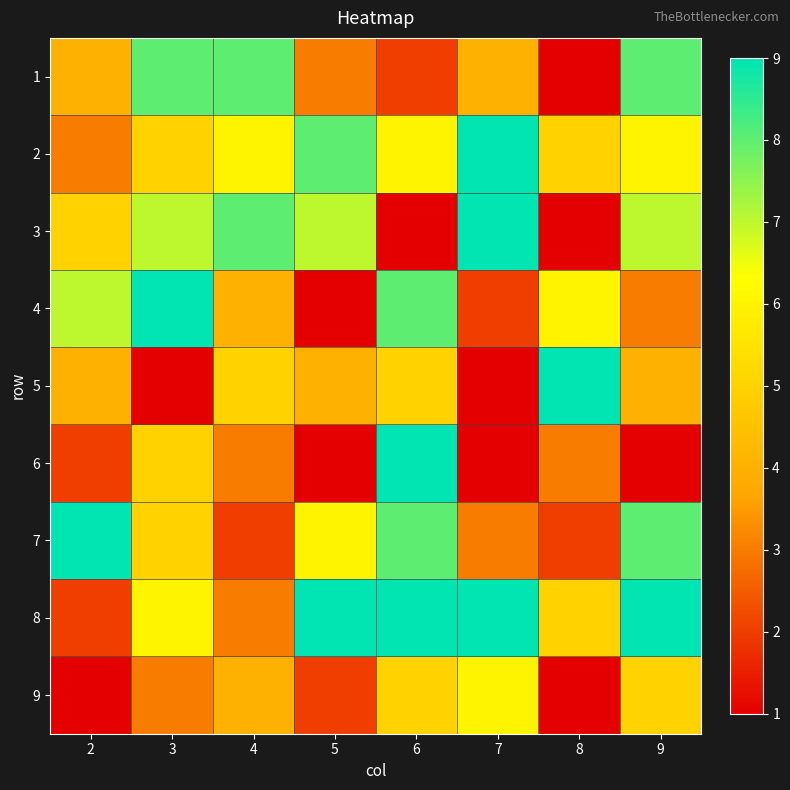

Reading left to right, transcribe all the data shown in this chart.

1: 2=4	3=8	4=8	5=3	6=2	7=4	8=1	9=8
2: 2=3	3=5	4=6	5=8	6=6	7=9	8=5	9=6
3: 2=5	3=7	4=8	5=7	6=1	7=9	8=1	9=7
4: 2=7	3=9	4=4	5=1	6=8	7=2	8=6	9=3
5: 2=4	3=1	4=5	5=4	6=5	7=1	8=9	9=4
6: 2=2	3=5	4=3	5=1	6=9	7=1	8=3	9=1
7: 2=9	3=5	4=2	5=6	6=8	7=3	8=2	9=8
8: 2=2	3=6	4=3	5=9	6=9	7=9	8=5	9=9
9: 2=1	3=3	4=4	5=2	6=5	7=6	8=1	9=5